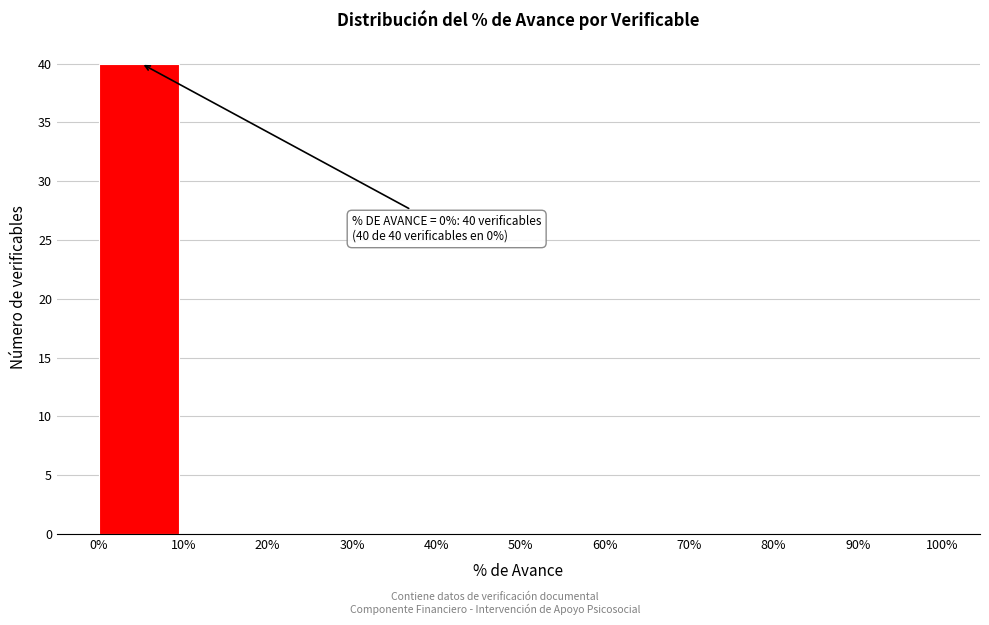

Over which range of the x-axis is the bar tallest?

0% to 10%